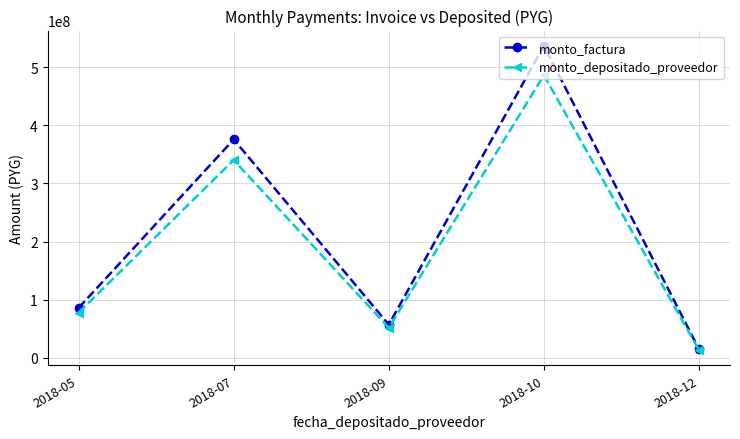

Is the value of monto_depositado_proveedor at 2018-12 greater than the value of monto_factura at 2018-07?

No